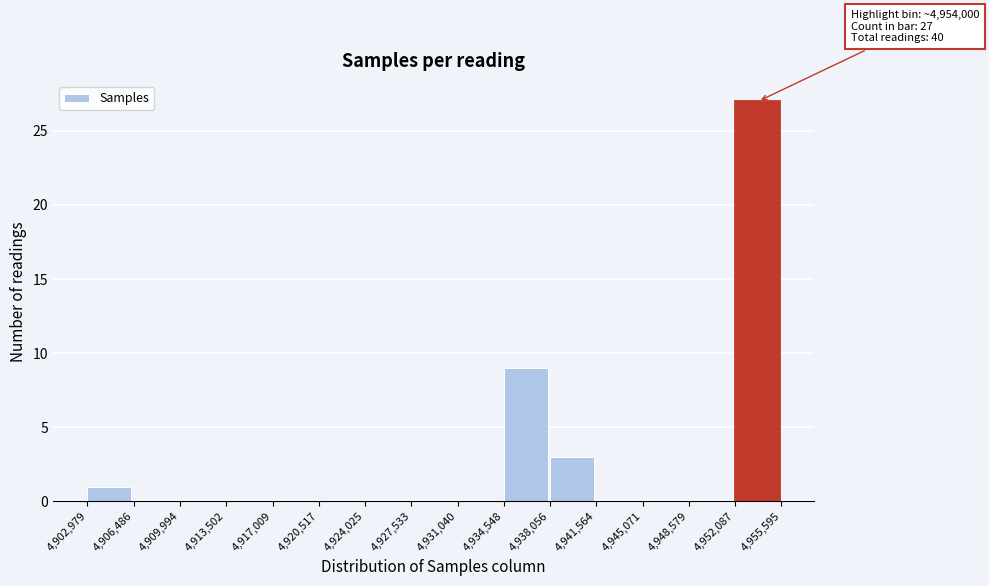

Over which range of the x-axis is the bar tallest?

4,952,087 to 4,955,595